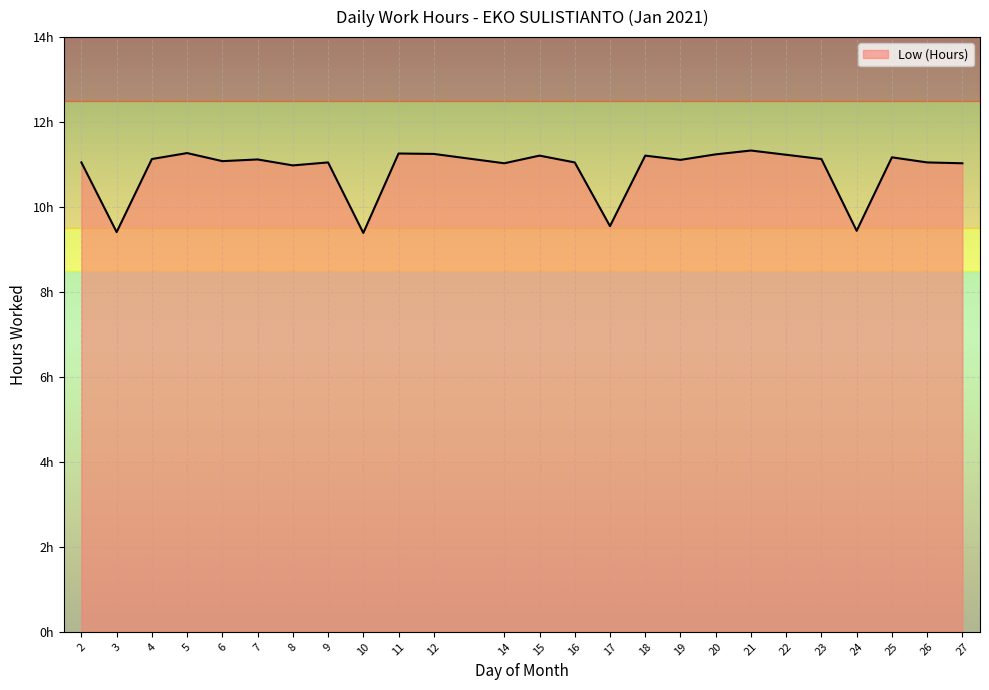

Does the chart have visible grid lines?

Yes